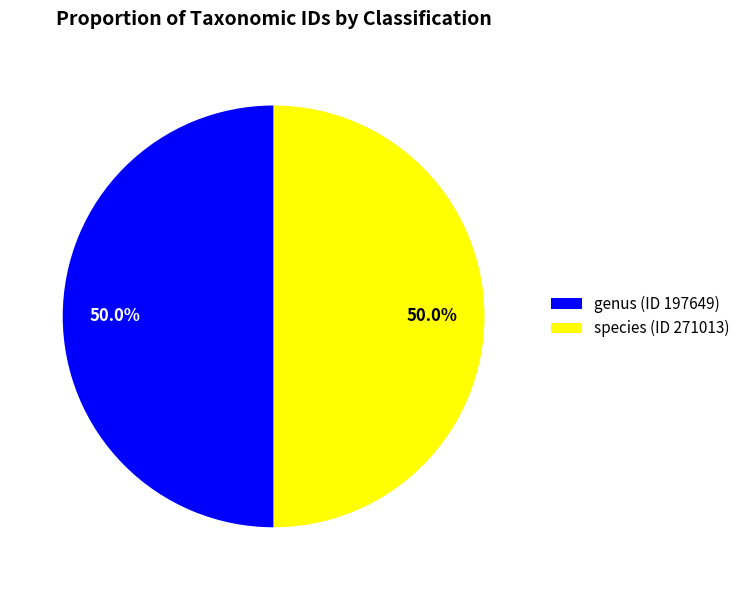

What percentage is NOT represented by genus (ID 197649)?

50.0%